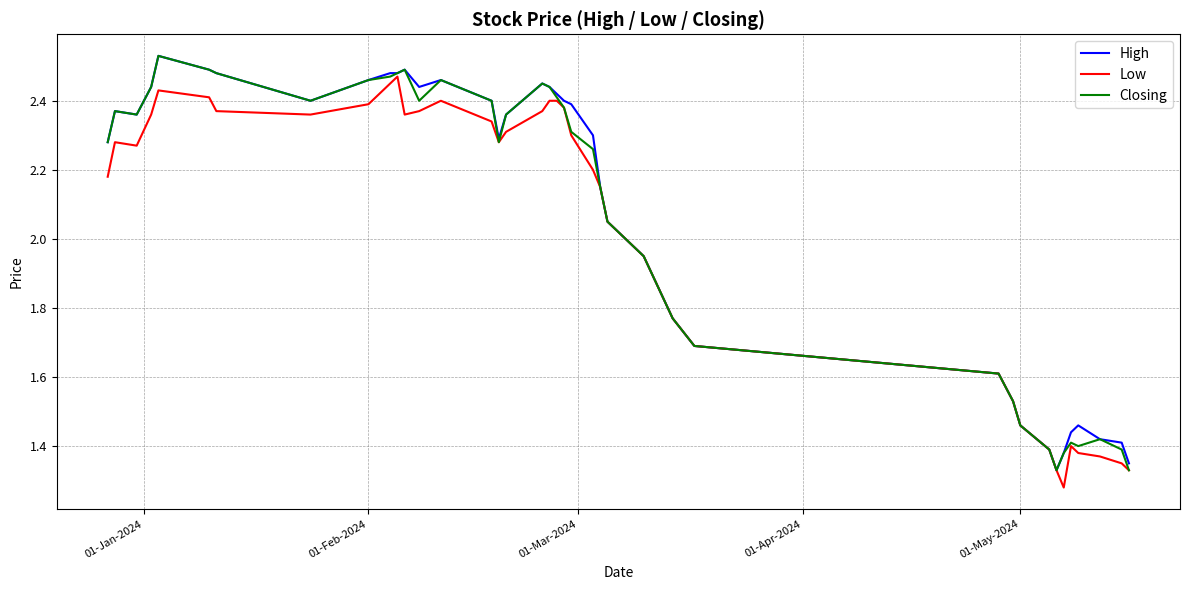

What are all the series names shown in the legend?

High, Low, Closing